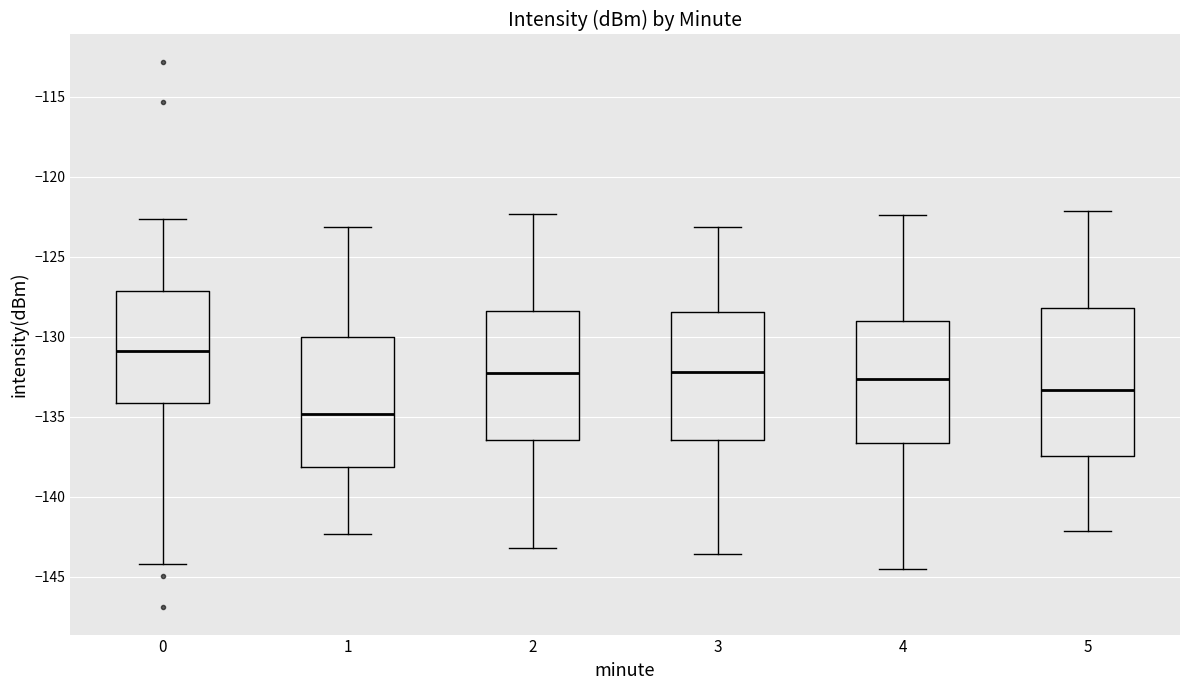

Which box has the highest median line?

0